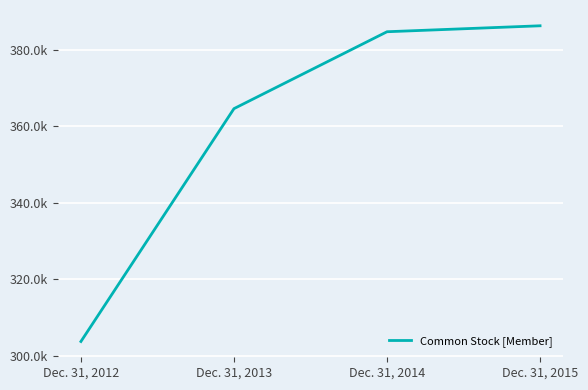

List the labels in order of value, smallest first.

Dec. 31, 2012, Dec. 31, 2013, Dec. 31, 2014, Dec. 31, 2015